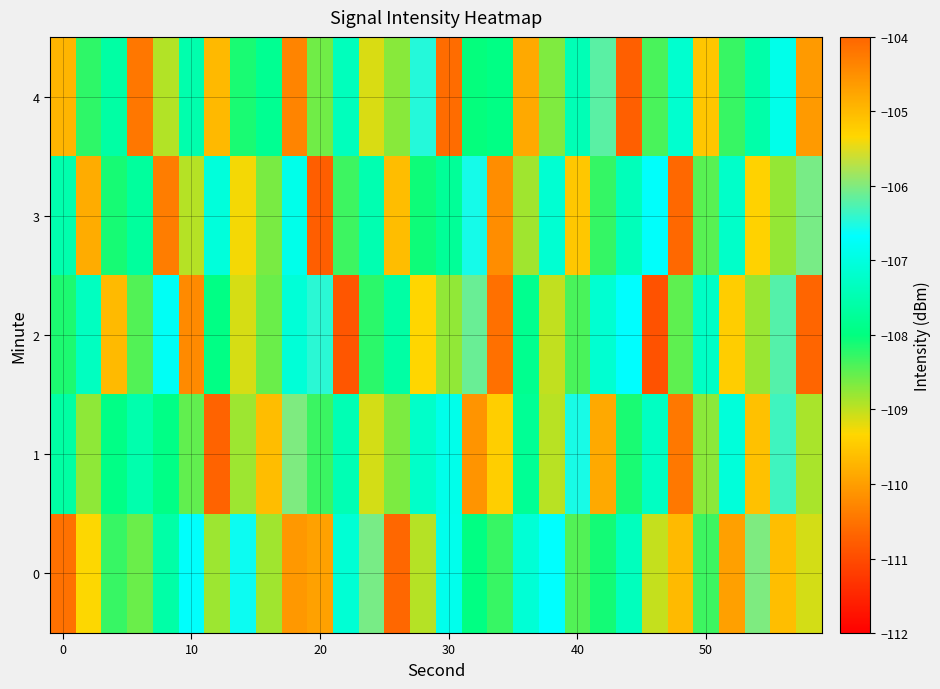

Which series has the largest total across all categories?

1